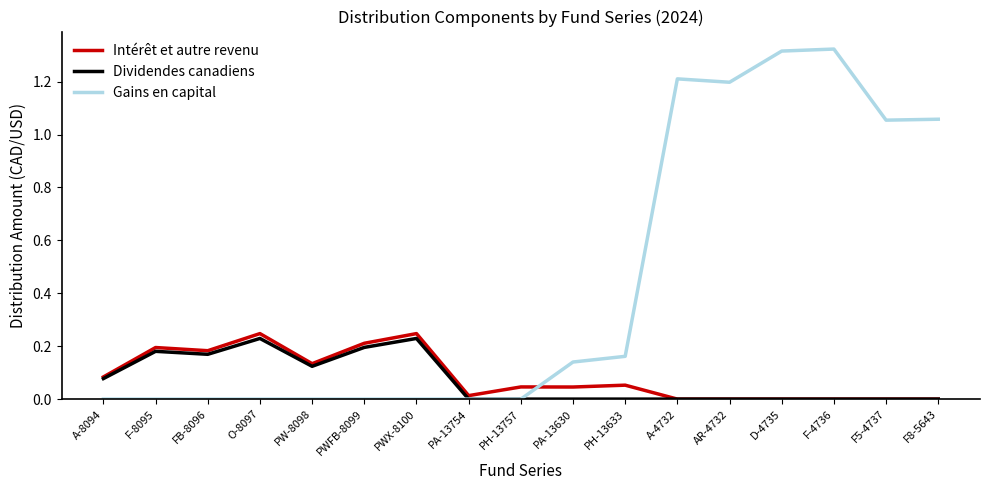

True or false: Intérêt et autre revenu has more than 1 interior local peaks.

True